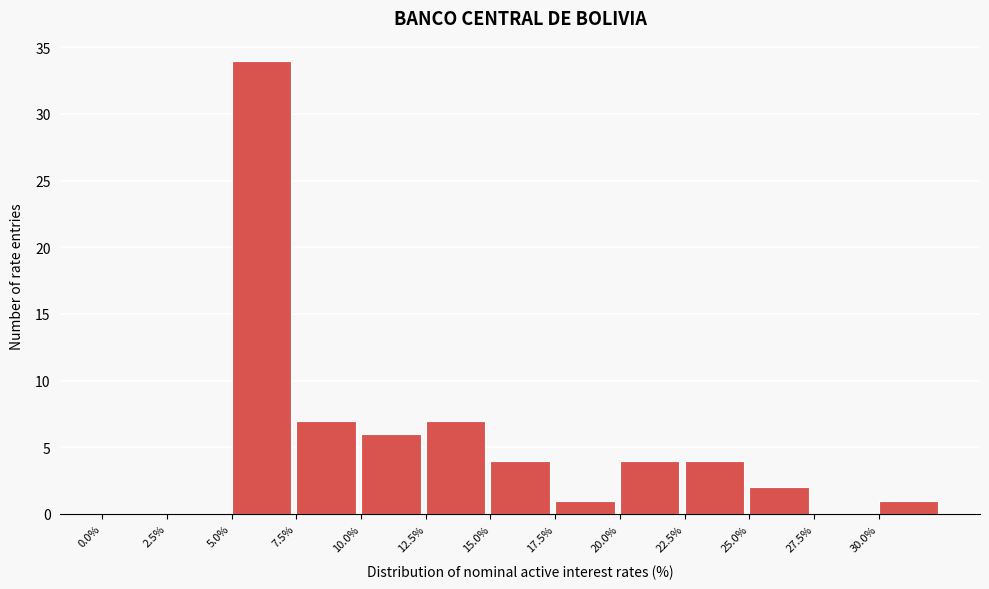

Reading left to right, list every bar in this chart as the range it spans on the x-axis followed by its height. The values are not printed on the chart, so give them approximately, as read against the axis.

0.0 to 2.5: 0
2.5 to 5.0: 0
5.0 to 7.5: 34
7.5 to 10.0: 7
10.0 to 12.5: 6
12.5 to 15.0: 7
15.0 to 17.5: 4
17.5 to 20.0: 1
20.0 to 22.5: 4
22.5 to 25.0: 4
25.0 to 27.5: 2
27.5 to 30.0: 0
30.0 to 32.5: 1